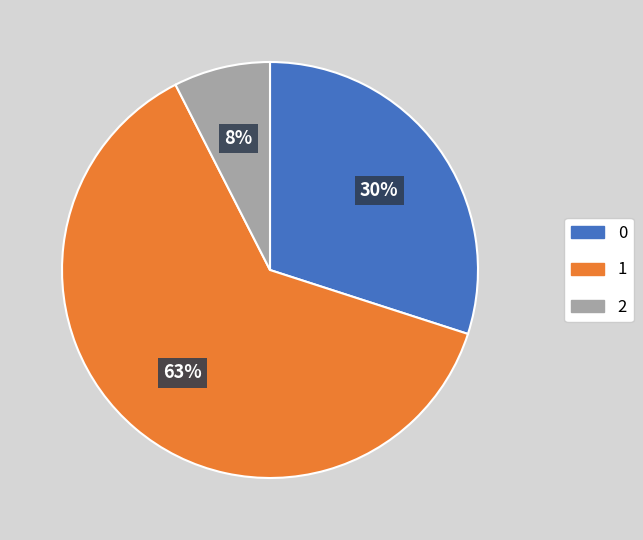

Is it true that 2 is 8% of the pie?

True